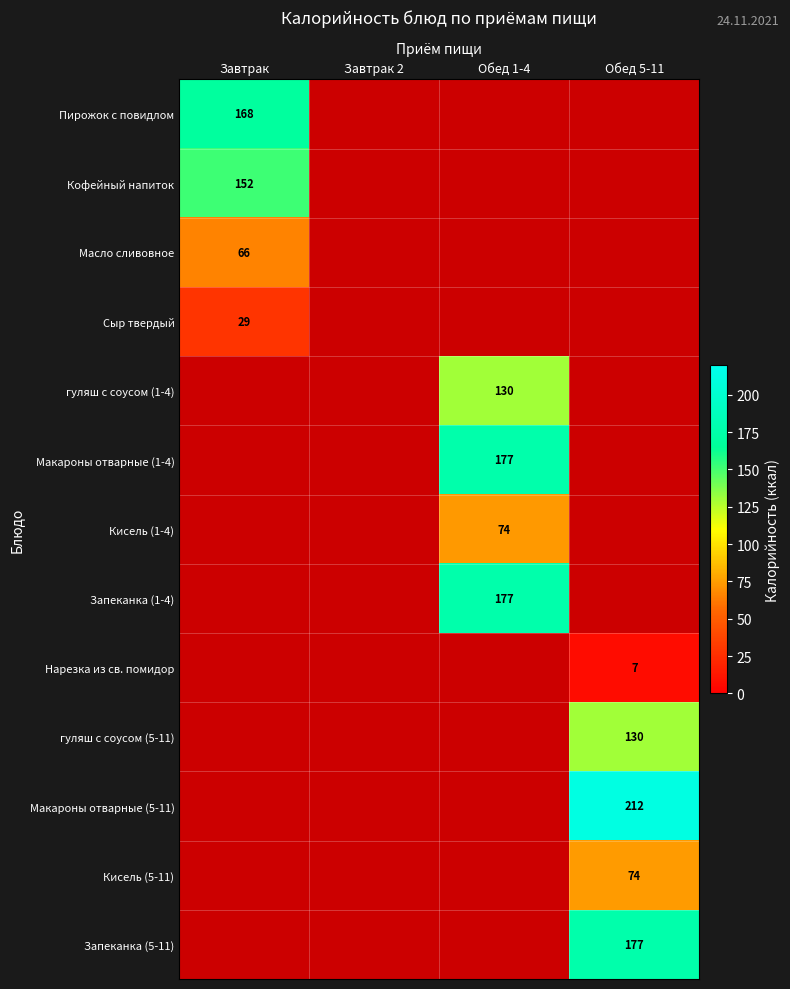

Rank the series at Обед 5-11 from lowest to highest value.

Кисель (5-11), Пирожок с повидлом, Кофейный напиток, Масло сливовное, Сыр твердый, гуляш с соусом (1-4), Макароны отварные (1-4), Кисель (1-4), Запеканка (1-4), Нарезка из св. помидор, гуляш с соусом (5-11), Запеканка (5-11), Макароны отварные (5-11)